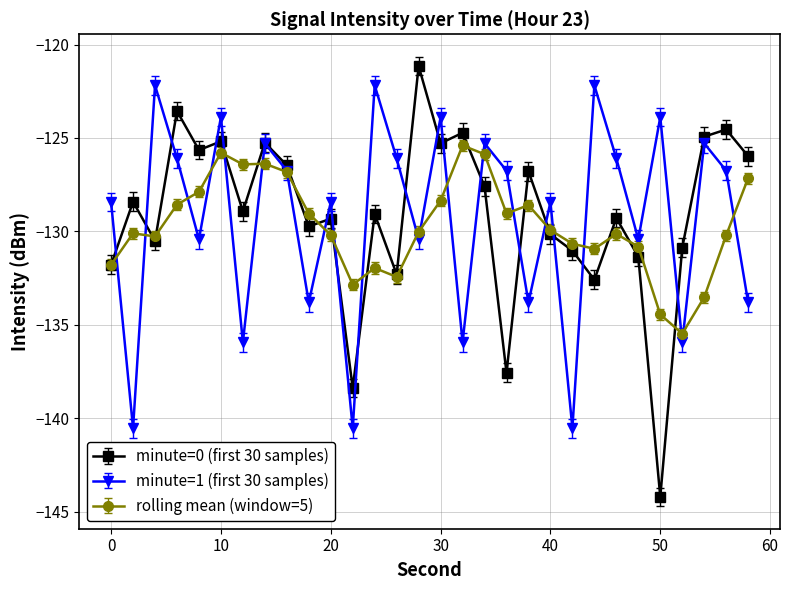

What is the value of the minute=0 (first 30 samples) point at the 30th from the left?

-126.0